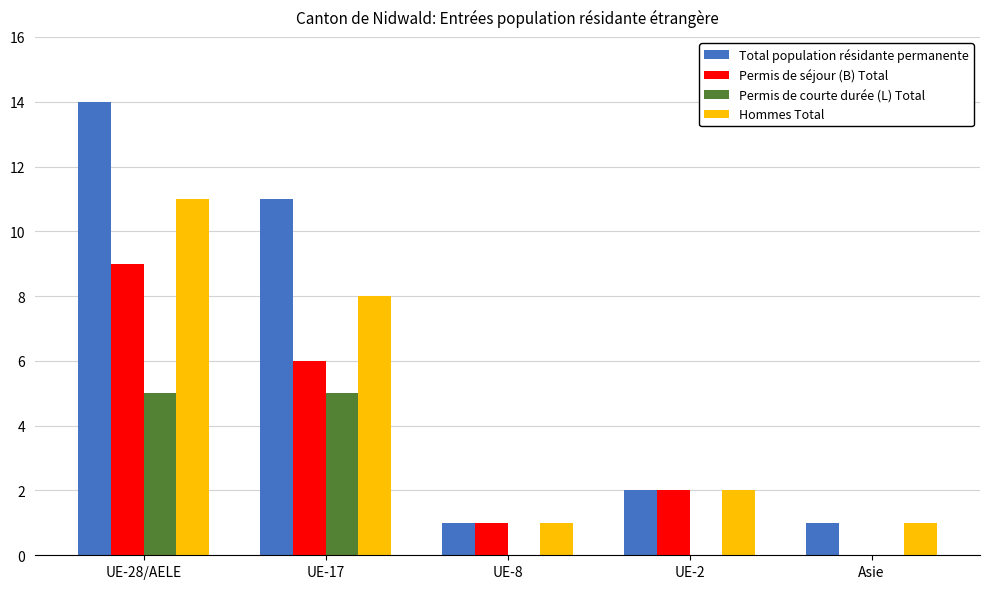

What are all the series names shown in the legend?

Total population résidante permanente, Permis de séjour (B) Total, Permis de courte durée (L) Total, Hommes Total